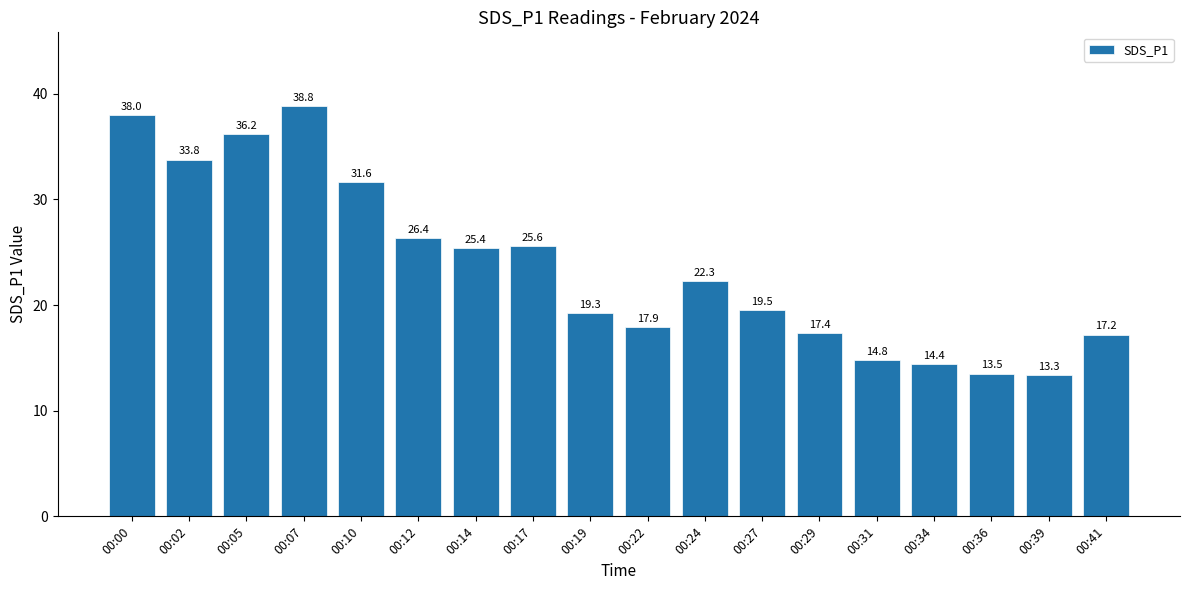

What is the difference between the maximum and minimum values?

25.5